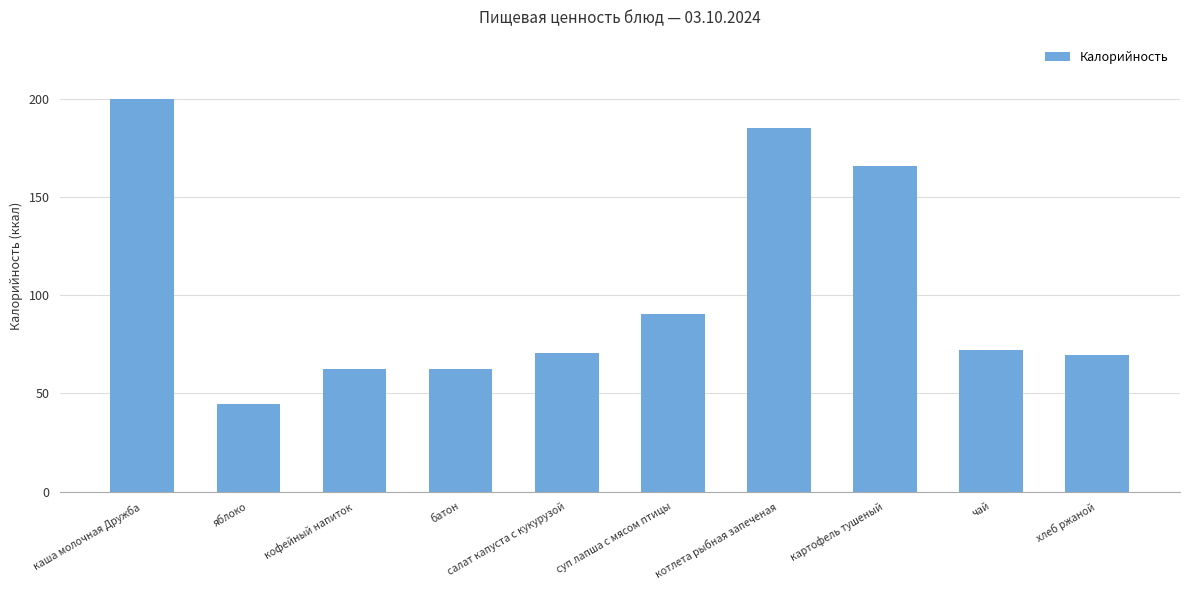

Where does the data first go above 72?

каша молочная Дружба